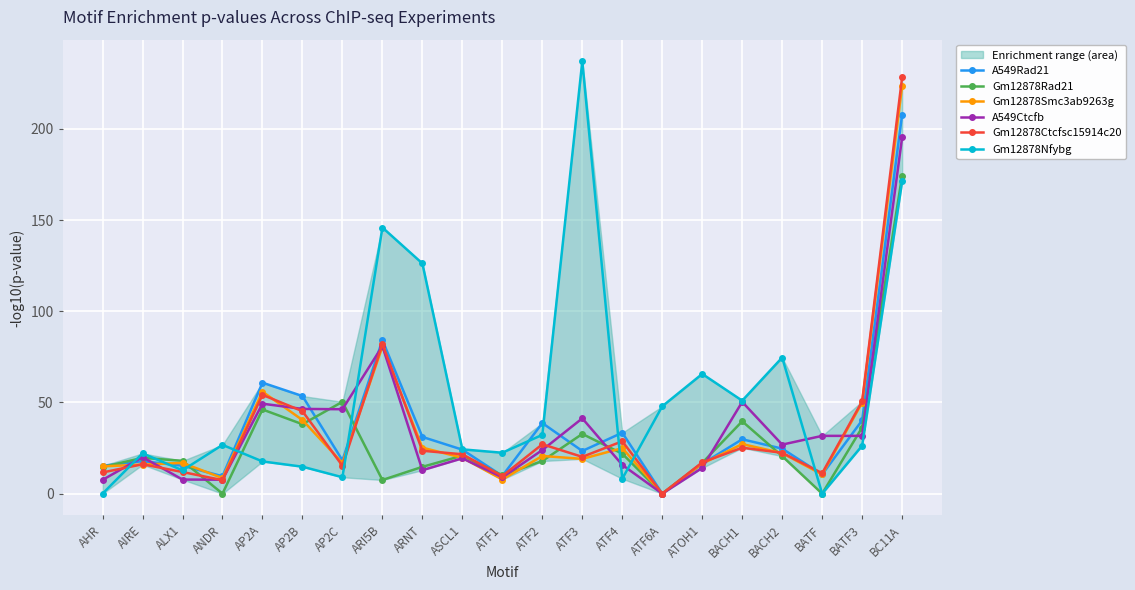

Rank the series by their maximum value, from lowest to highest.

Gm12878Rad21, A549Ctcfb, A549Rad21, Gm12878Smc3ab9263g, Gm12878Ctcfsc15914c20, Gm12878Nfybg